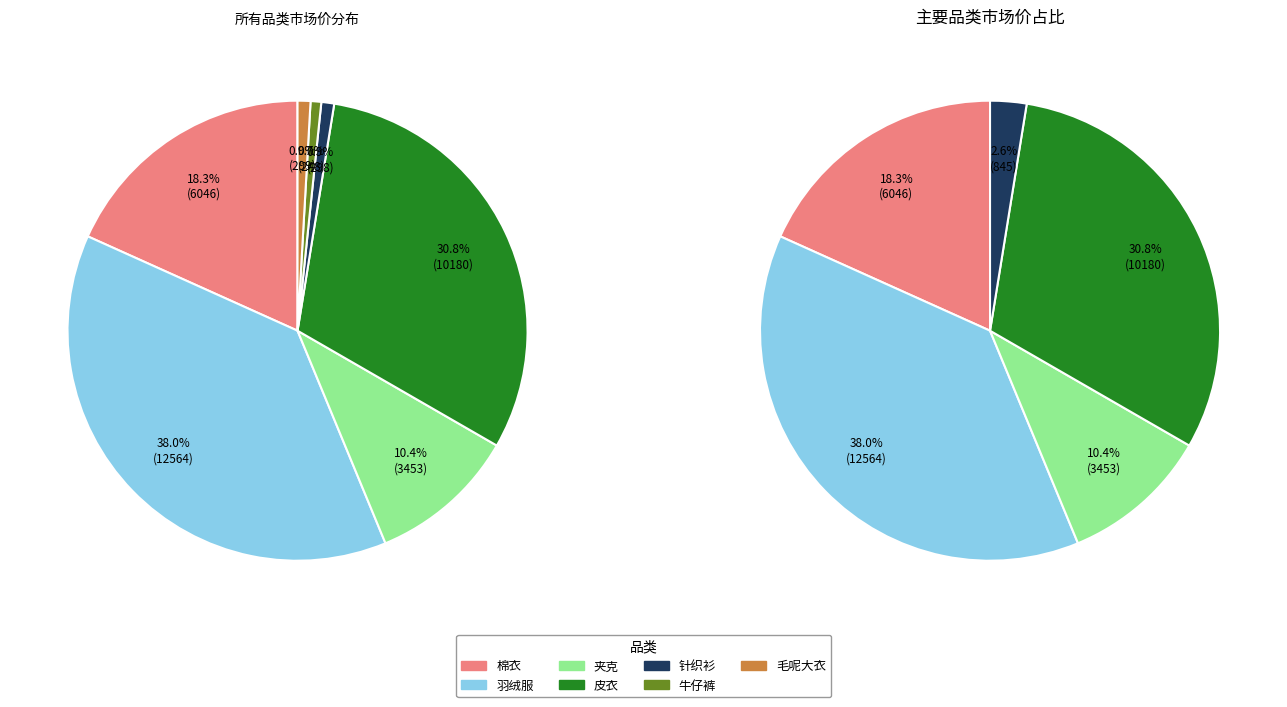

How many segments does this pie chart have?

7